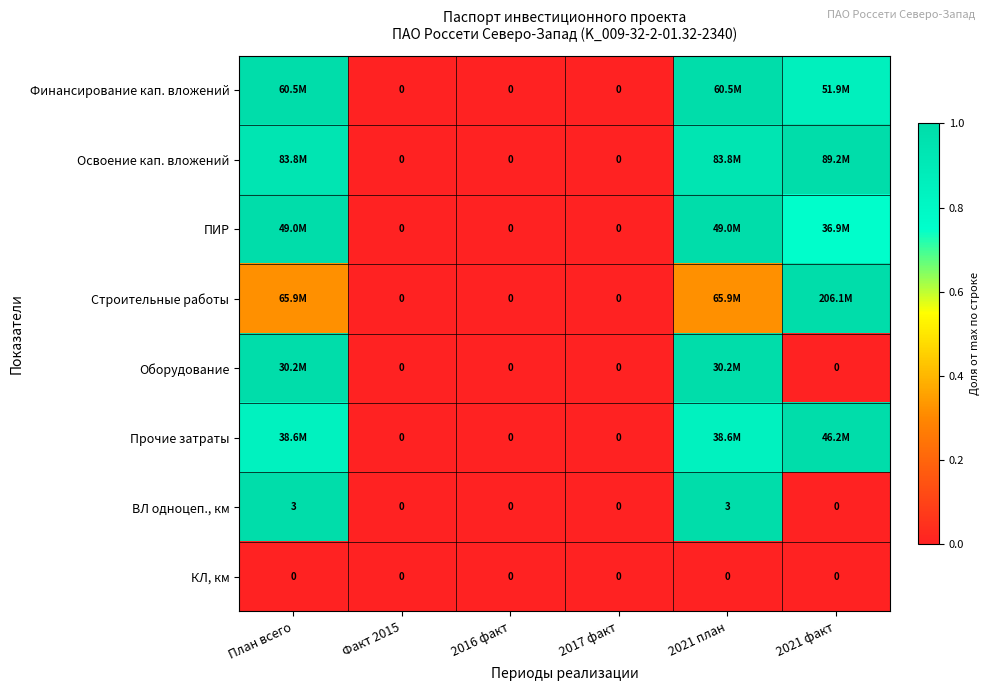

At how many categories does at least one series exceed 0?

3